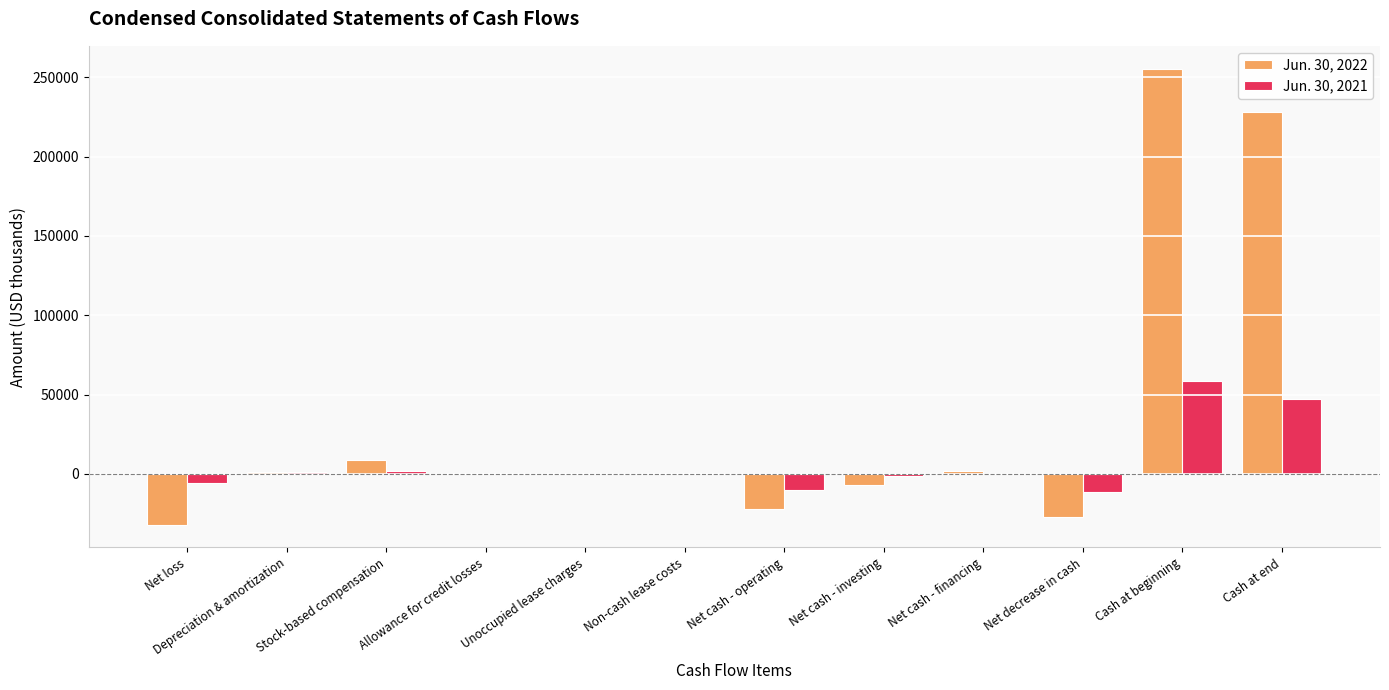

True or false: Jun. 30, 2022 has a value of -7618 at Net loss.

False